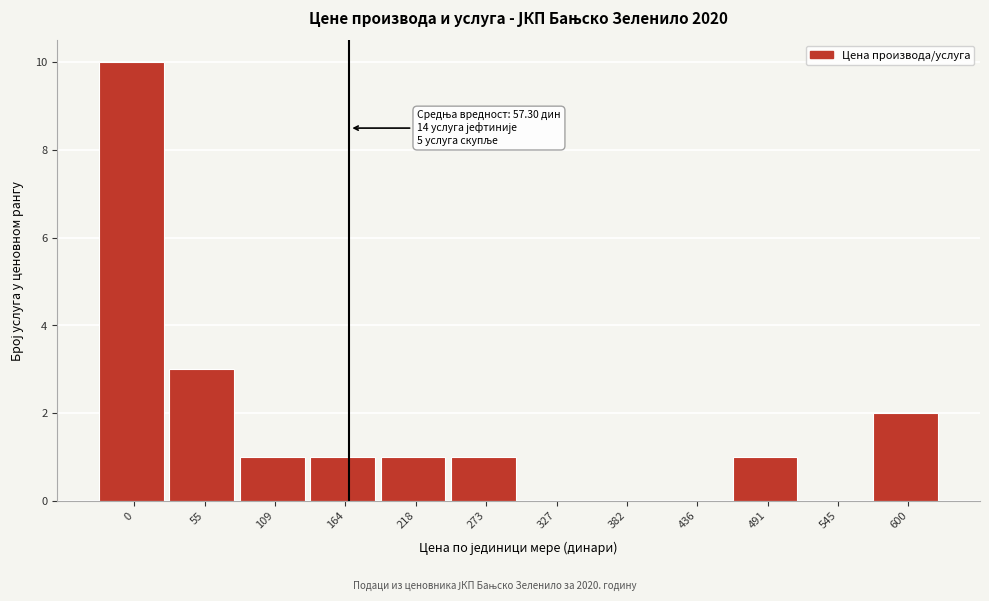

Reading right to left, extract all data points from this chart.

600=2	545=0	491=1	436=0	382=0	327=0	273=1	218=1	164=1	109=1	55=3	0=10